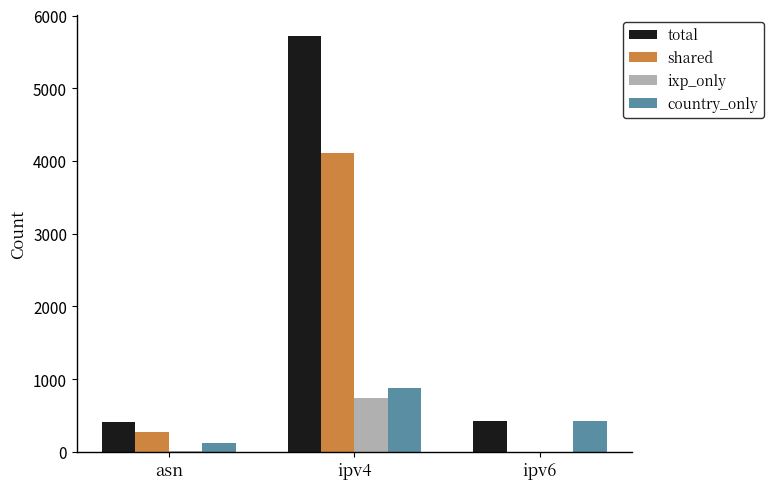

At which label is shared closest to 2051?

asn